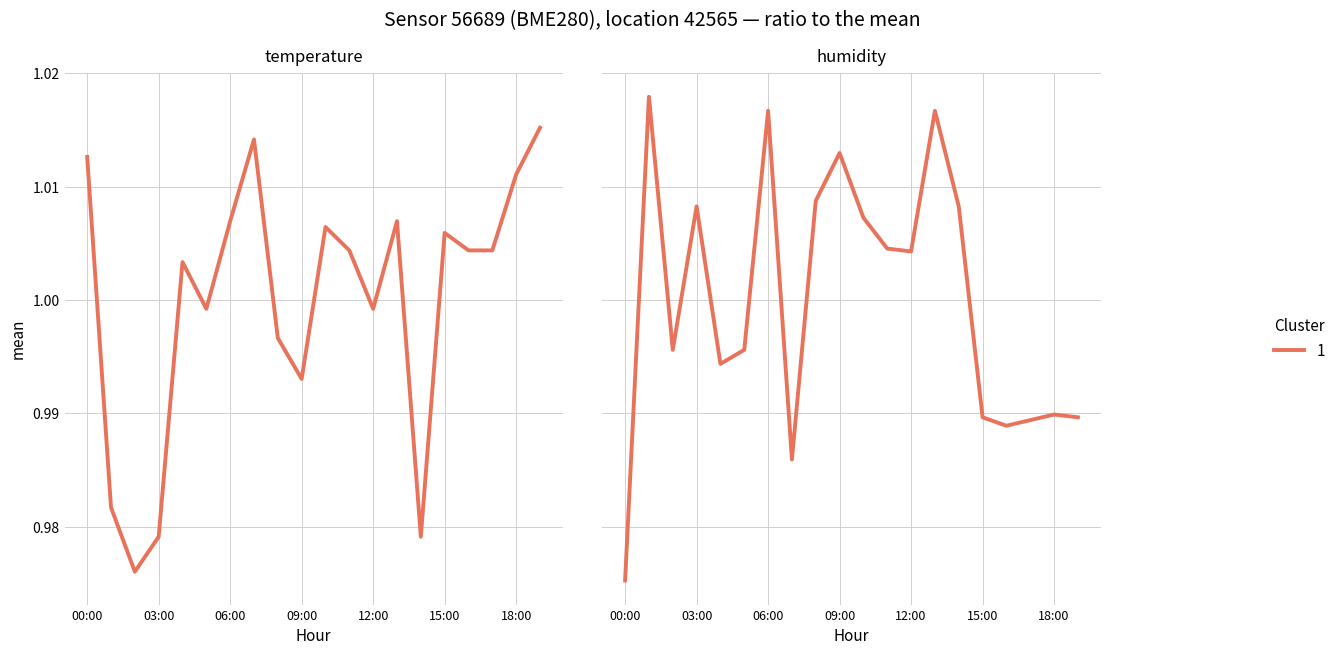

What is the smallest value displayed?

1.0